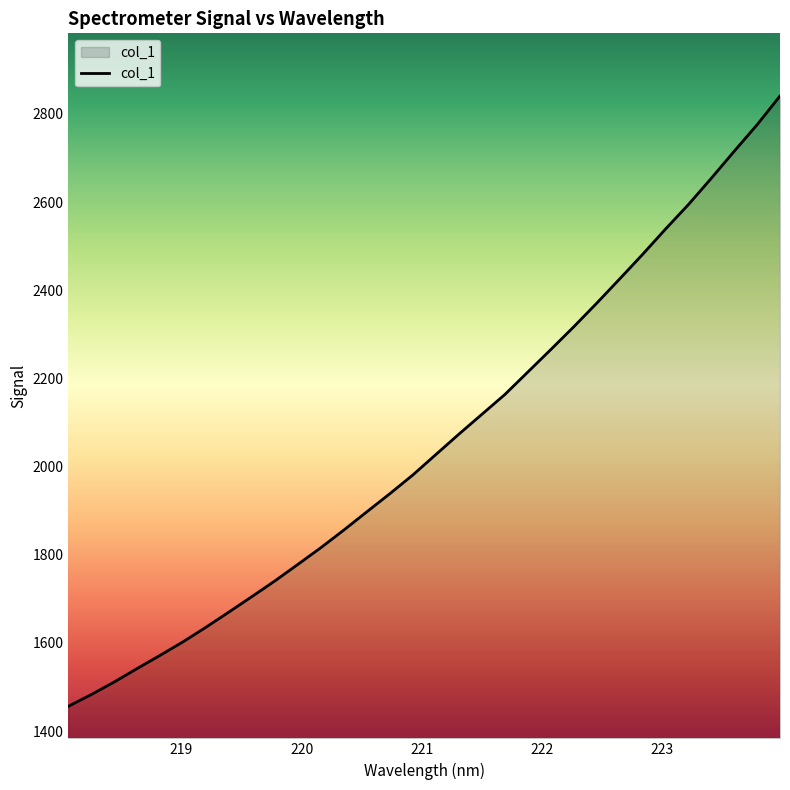

What is the minimum value shown in the chart?

1456.4